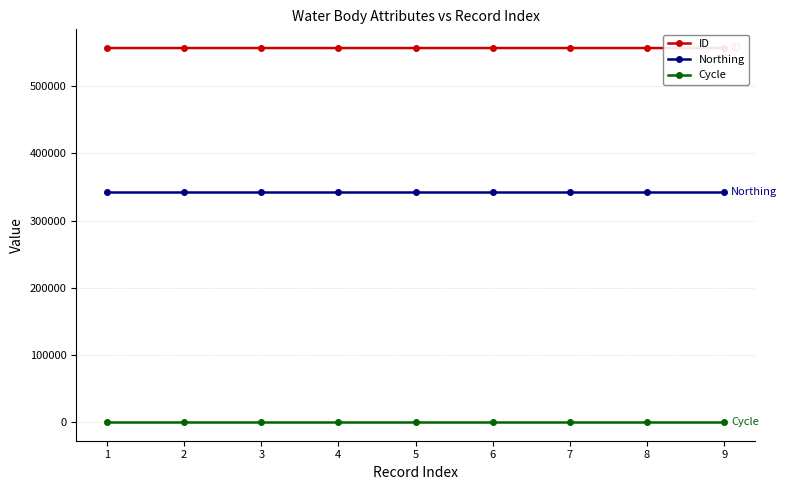

True or false: Cycle and Northing cross at least once.

False